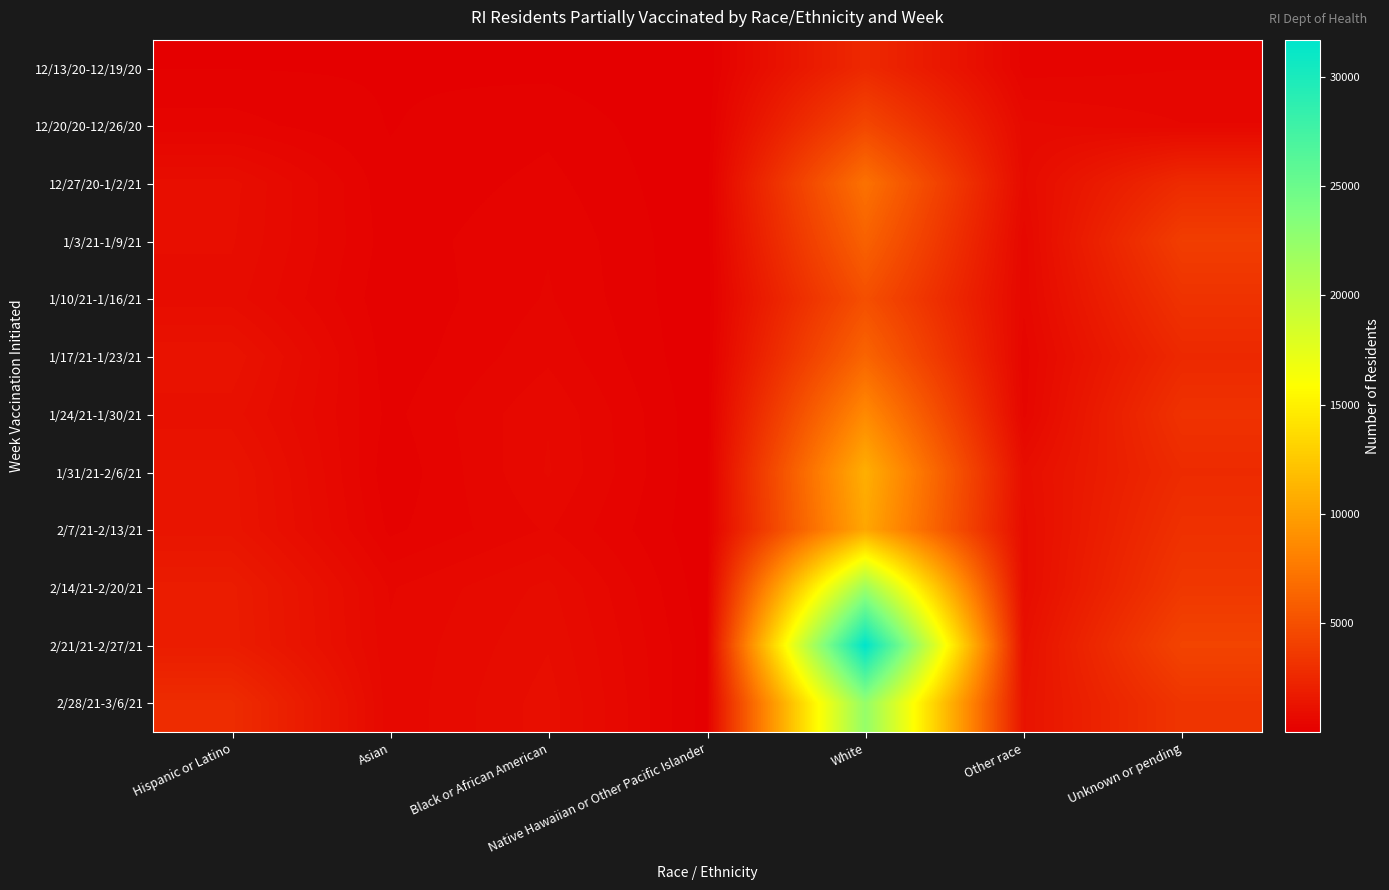

What is the total value across all series at Unknown or pending?

33147